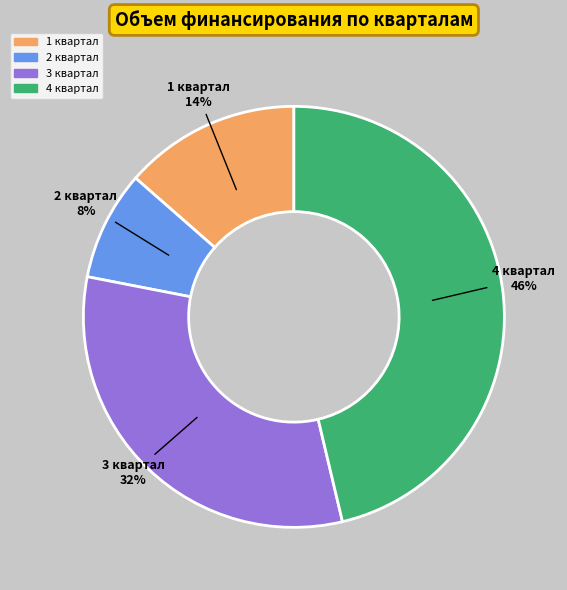

Combined, do 4 квартал and 3 квартал account for over 50%?

Yes